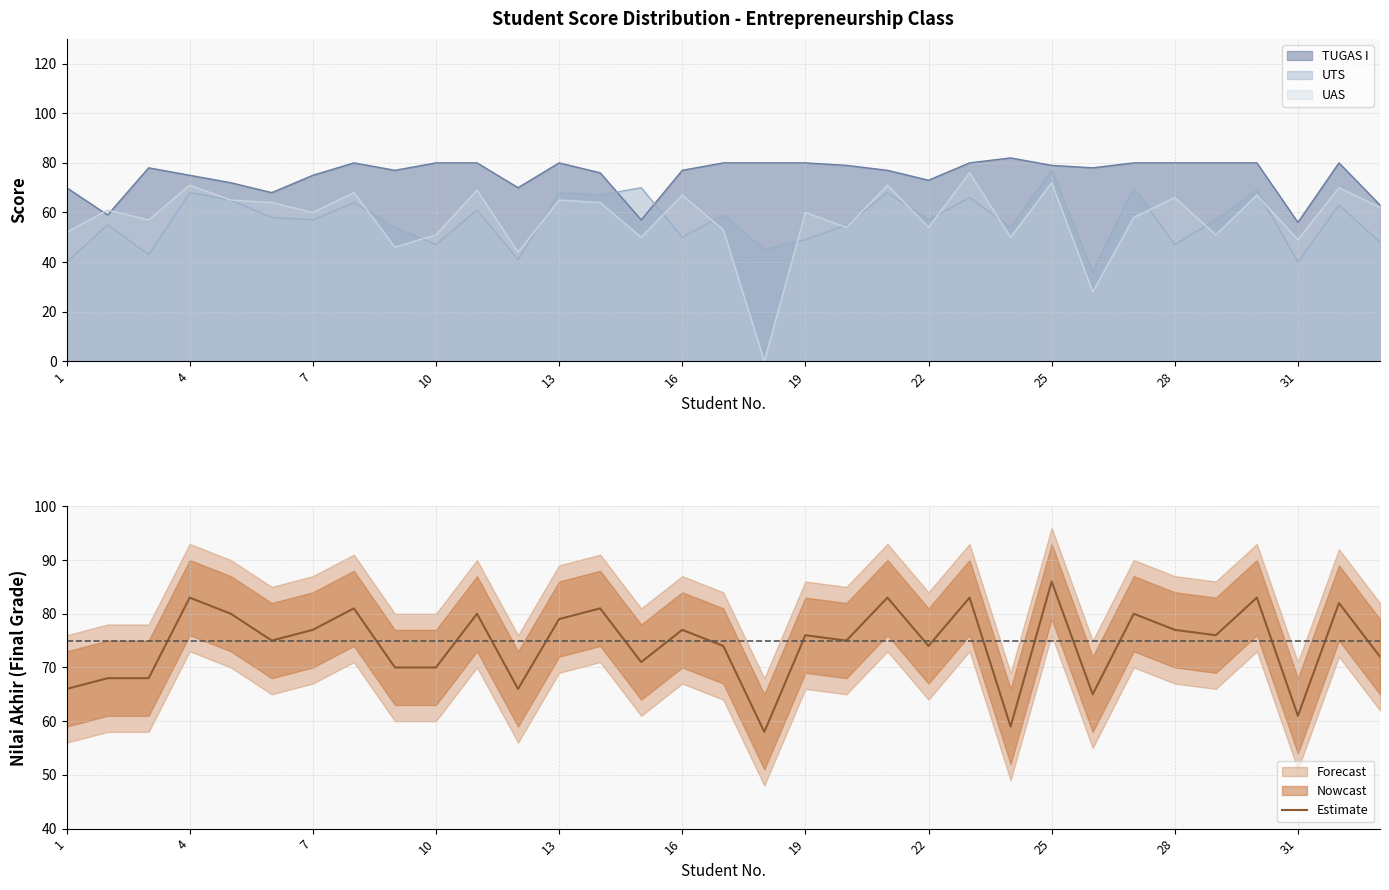

What is the highest value of the Estimate series?

86